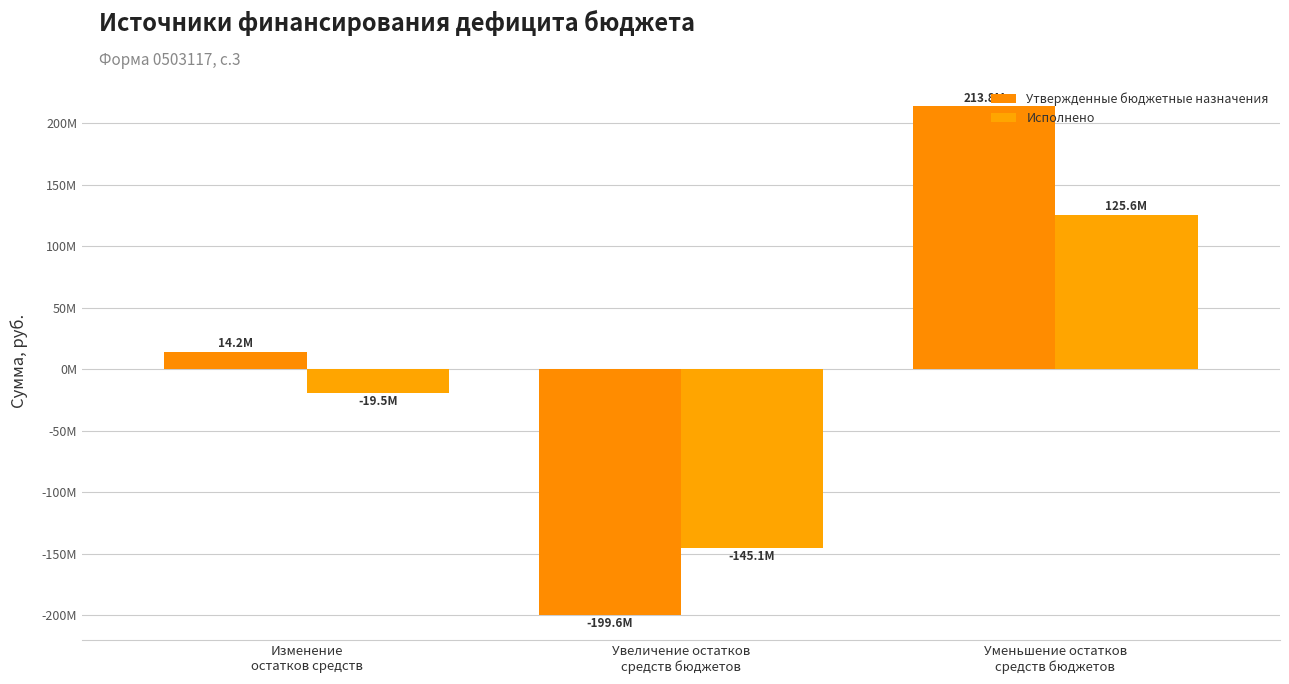

Read the Утвержденные бюджетные назначения value at Изменение
остатков средств.

14208618.2